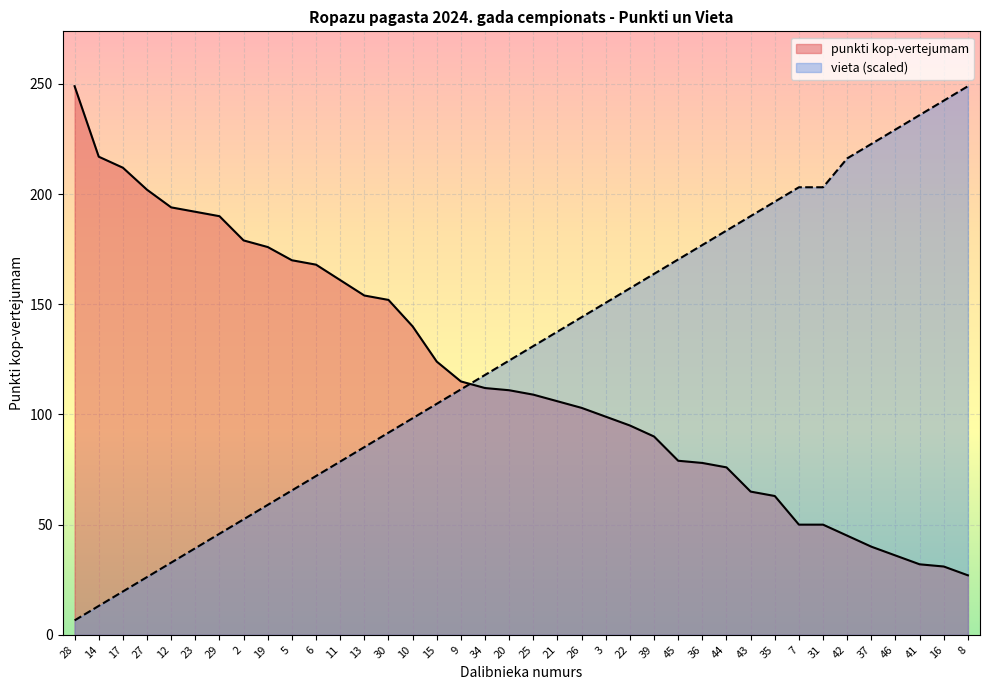

At which label does vieta reach its minimum?

28